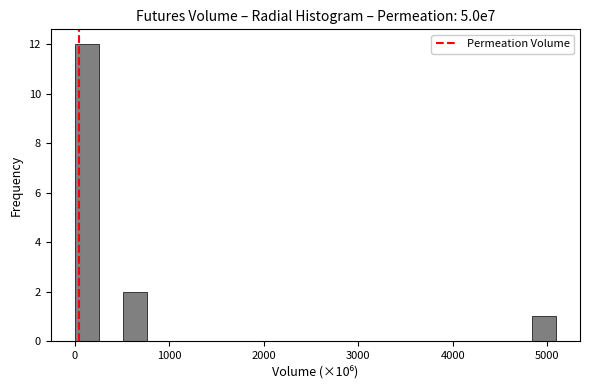

Around what value on the x-axis is the tallest bar? Give the approximate position of its centre, as read against the axis.

100